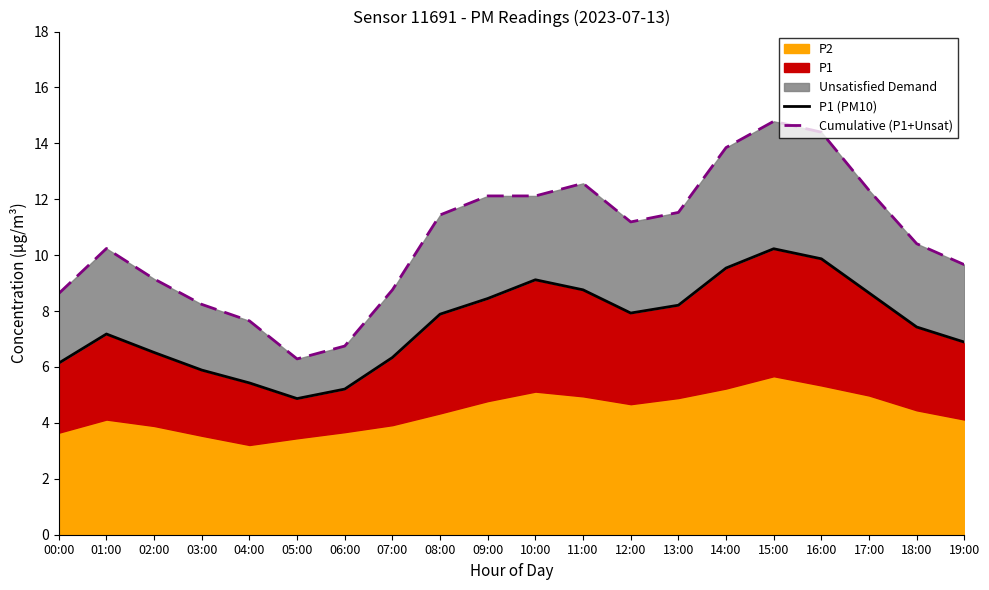

What is the difference between the P1 (PM10) values at 04:00 and 03:00?

0.5